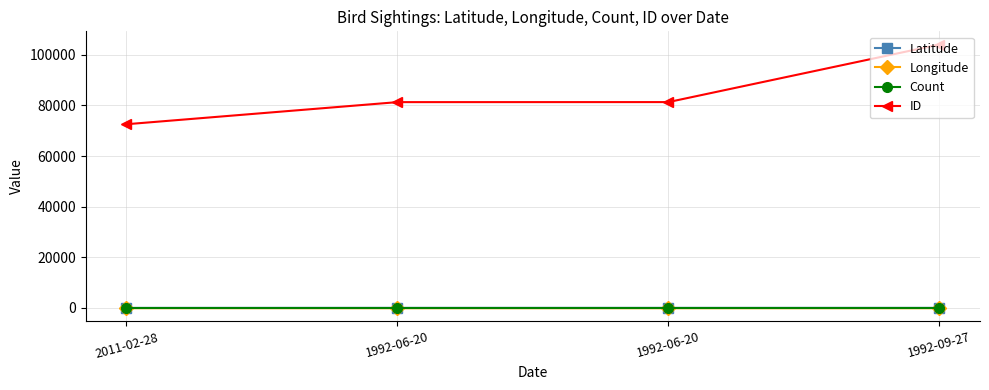

Rank the series at 1992-09-27 from highest to lowest value.

ID, Latitude, Count, Longitude